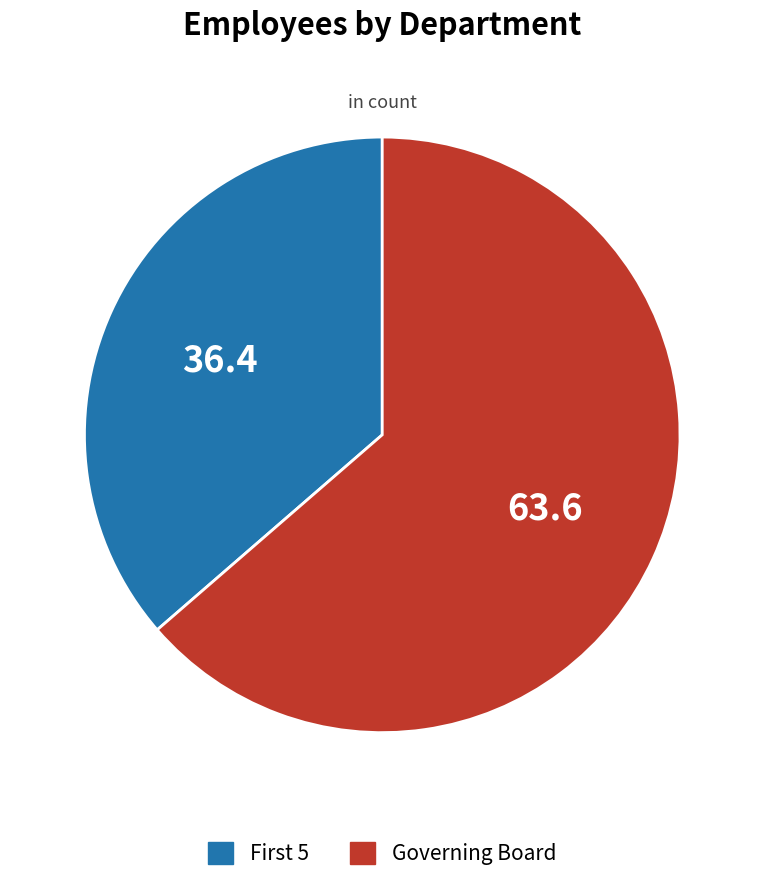

What is the largest slice in the pie chart?

Governing Board